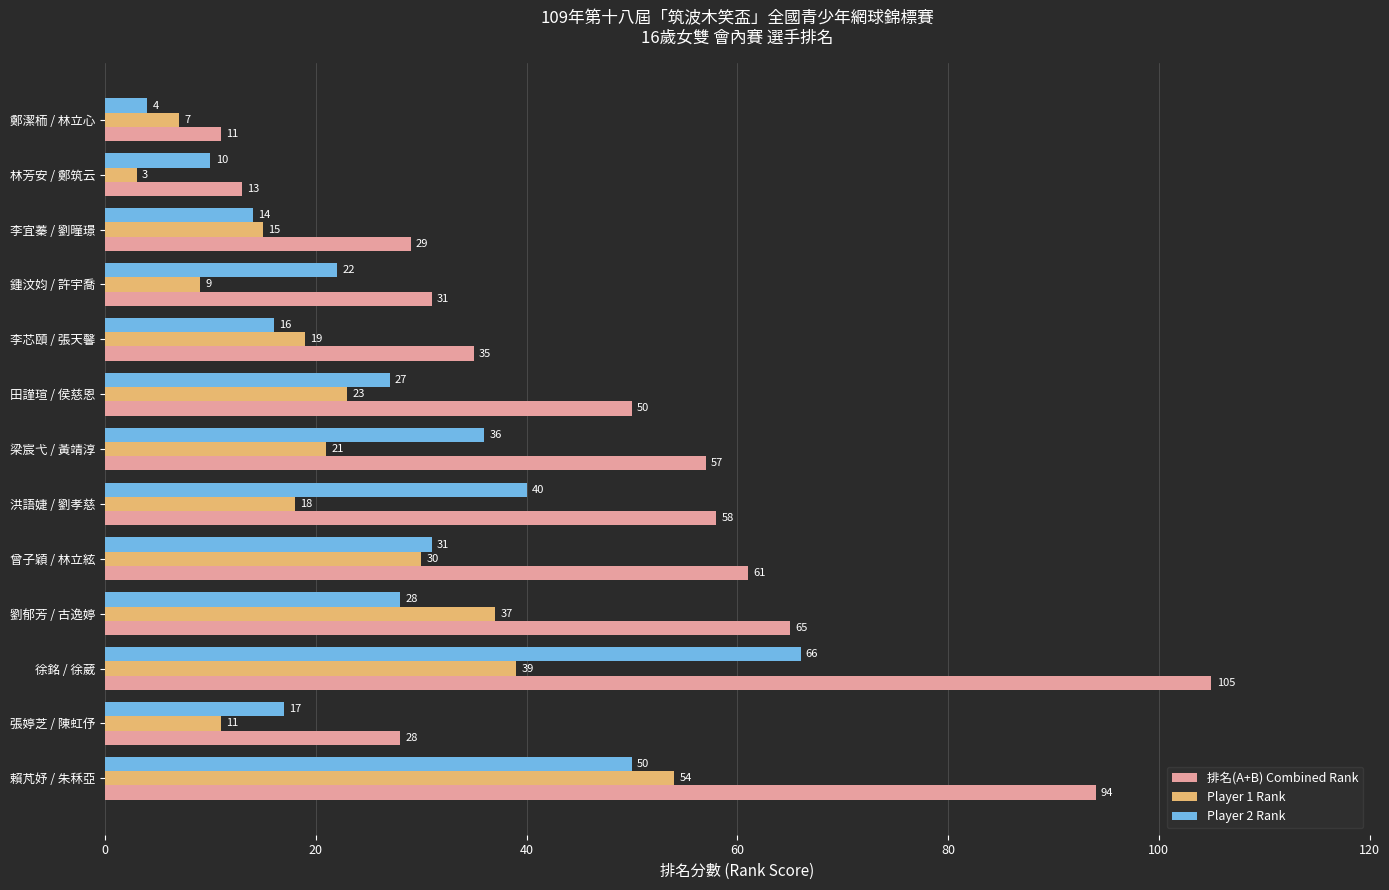

What is the difference between the maximum and minimum values in the Player 1 Rank series?

51